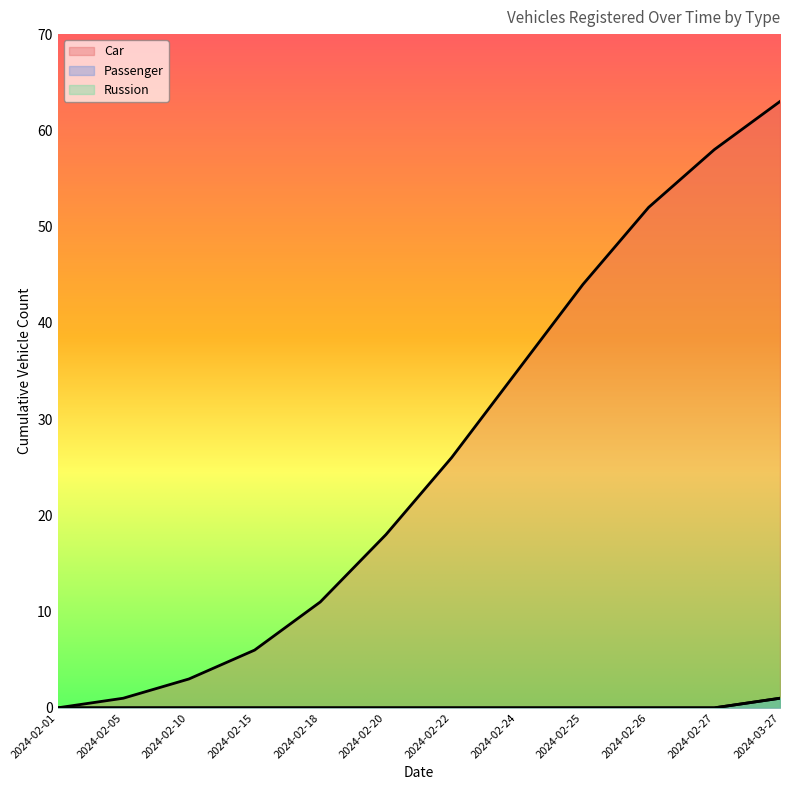

Reading left to right, transcribe all the data shown in this chart.

Car: 0	1	3	6	11	18	26	35	44	52	58	63
Passenger: 0	0	0	0	0	0	0	0	0	0	0	1
Russion: 0	0	0	0	0	0	0	0	0	0	0	1